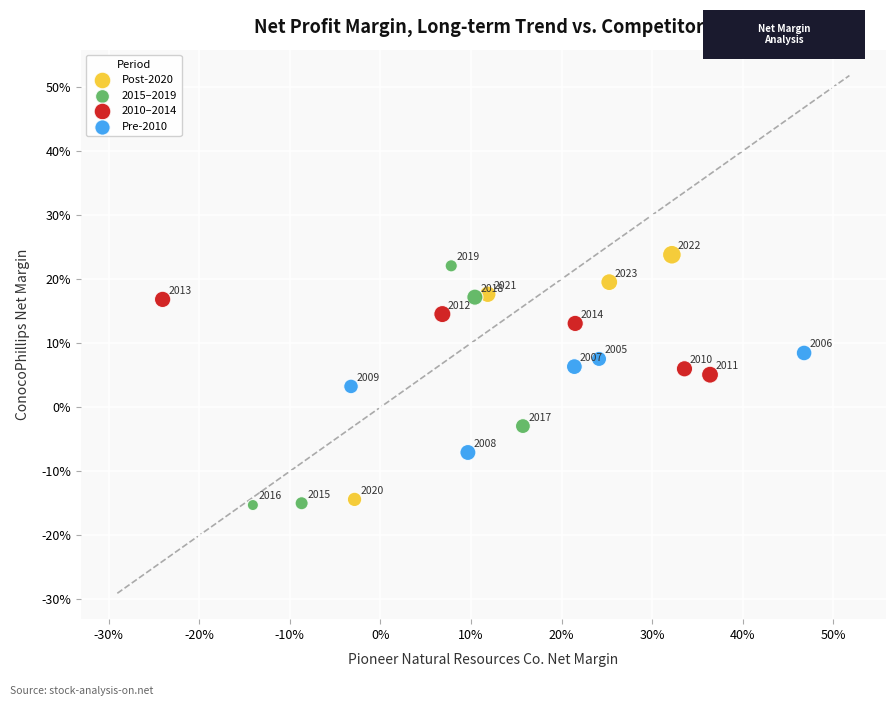

What are all the series names shown in the legend?

Post-2020, 2015–2019, 2010–2014, Pre-2010